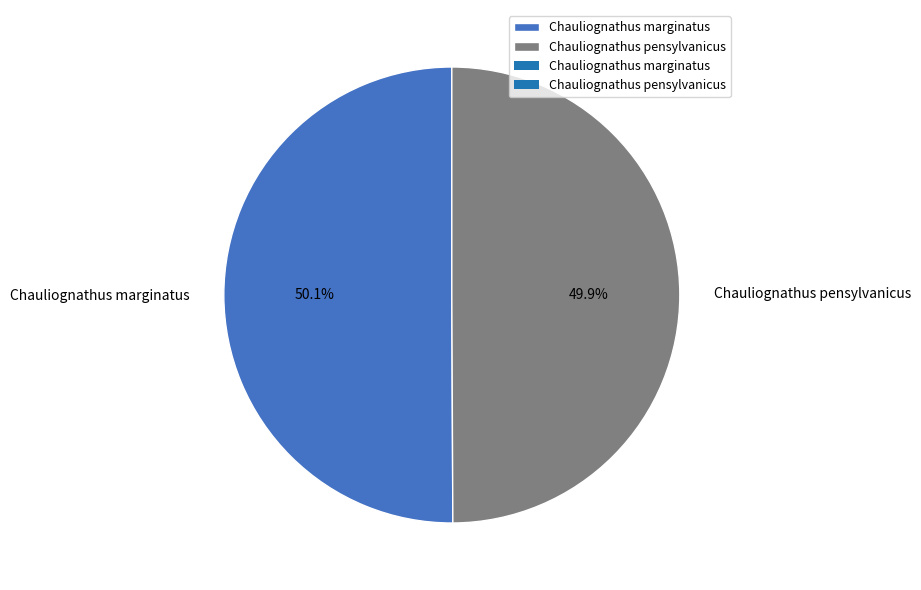

Does any single category account for the majority?

Yes